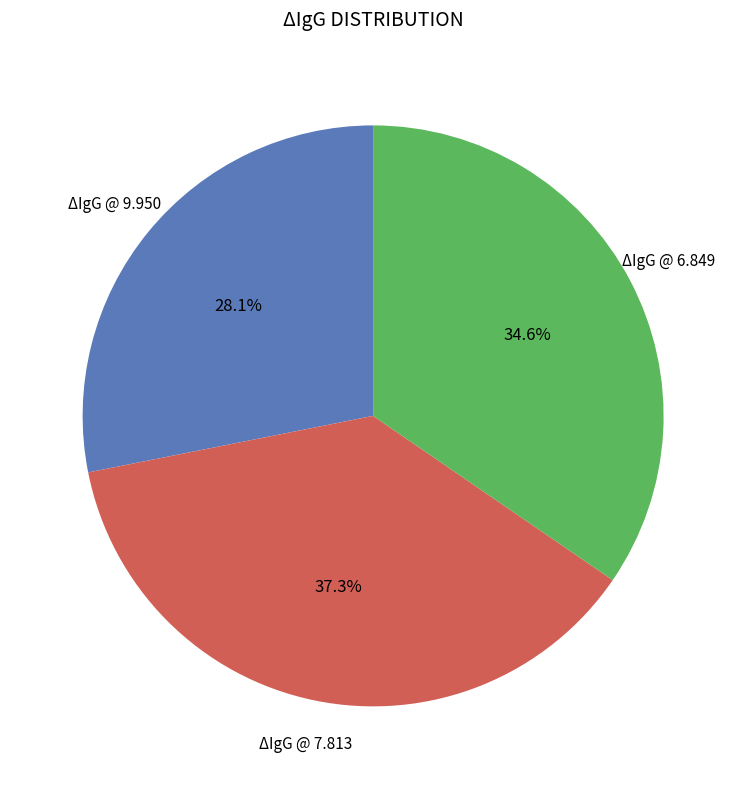

Count the number of slices in the pie.

3